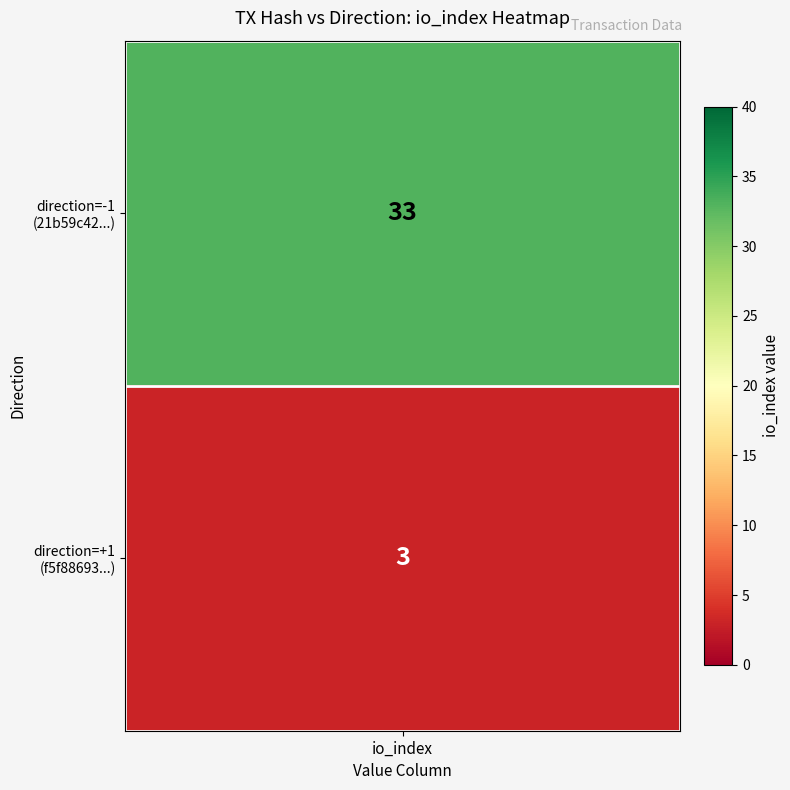

Between 1 and -1, which is larger?

-1